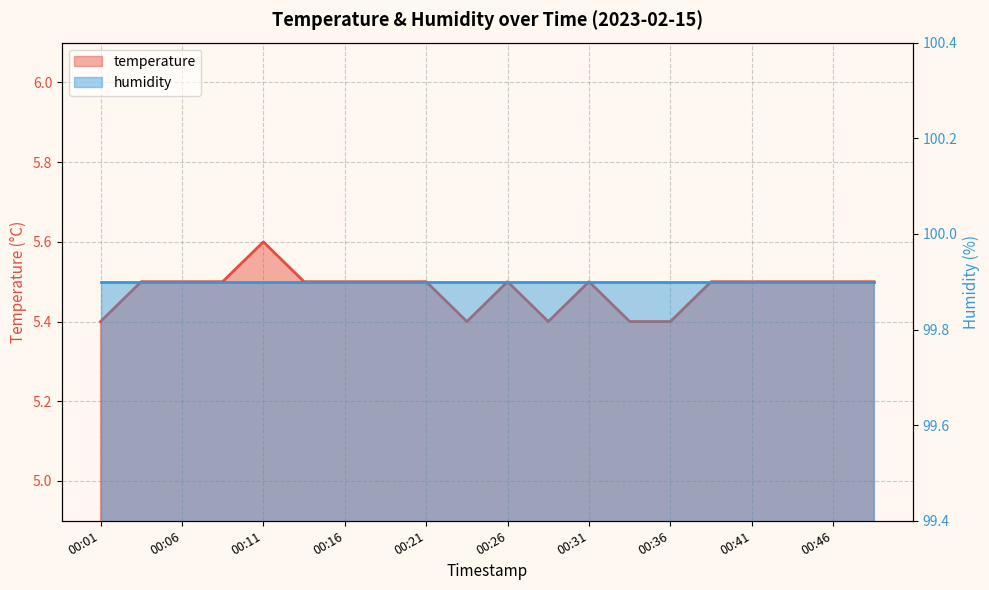

What is the difference between the second highest and minimum values?

0.1